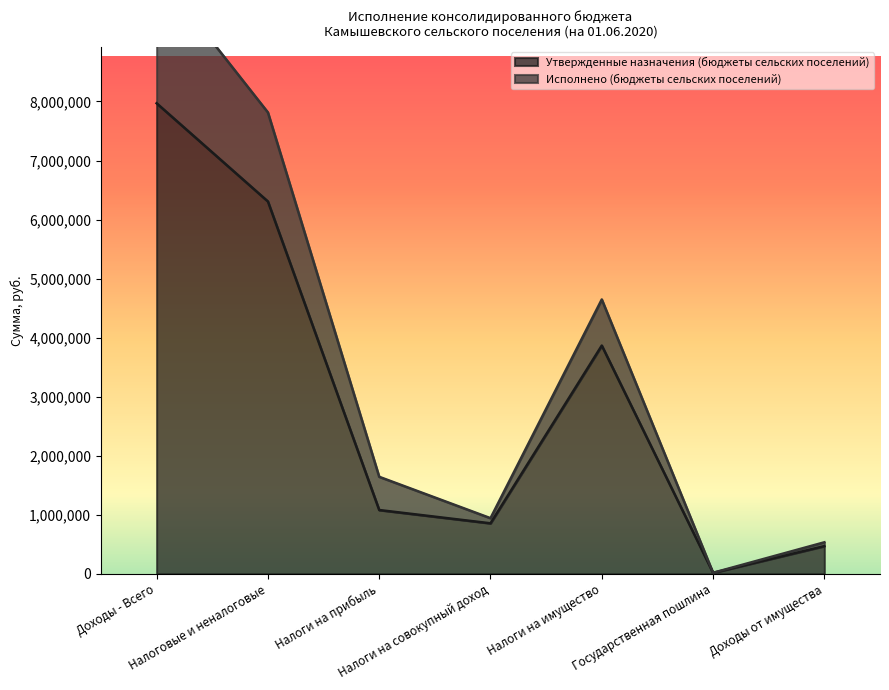

What is the difference between the Утвержденные назначения (бюджеты сельских поселений) values at Налоговые и неналоговые and Налоги на совокупный доход?

5451000